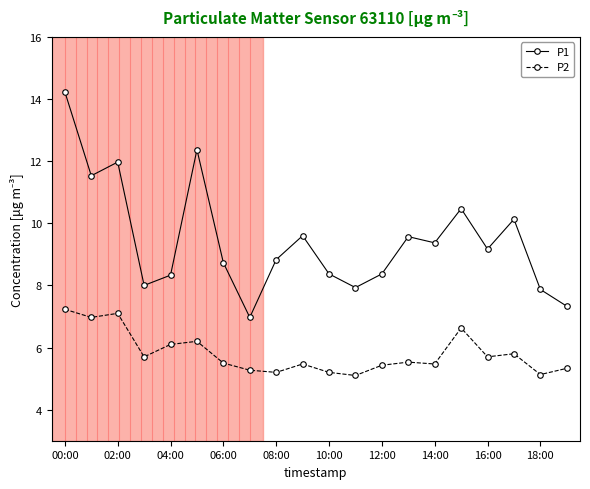

Does the chart display data point markers on the line(s)?

Yes